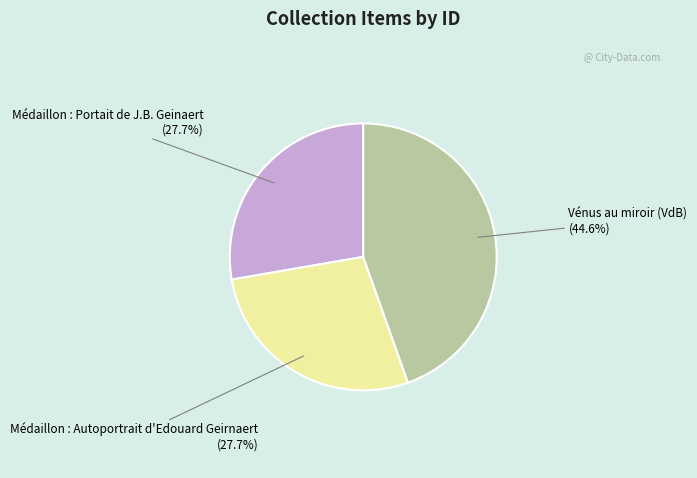

Does any single category account for the majority?

No